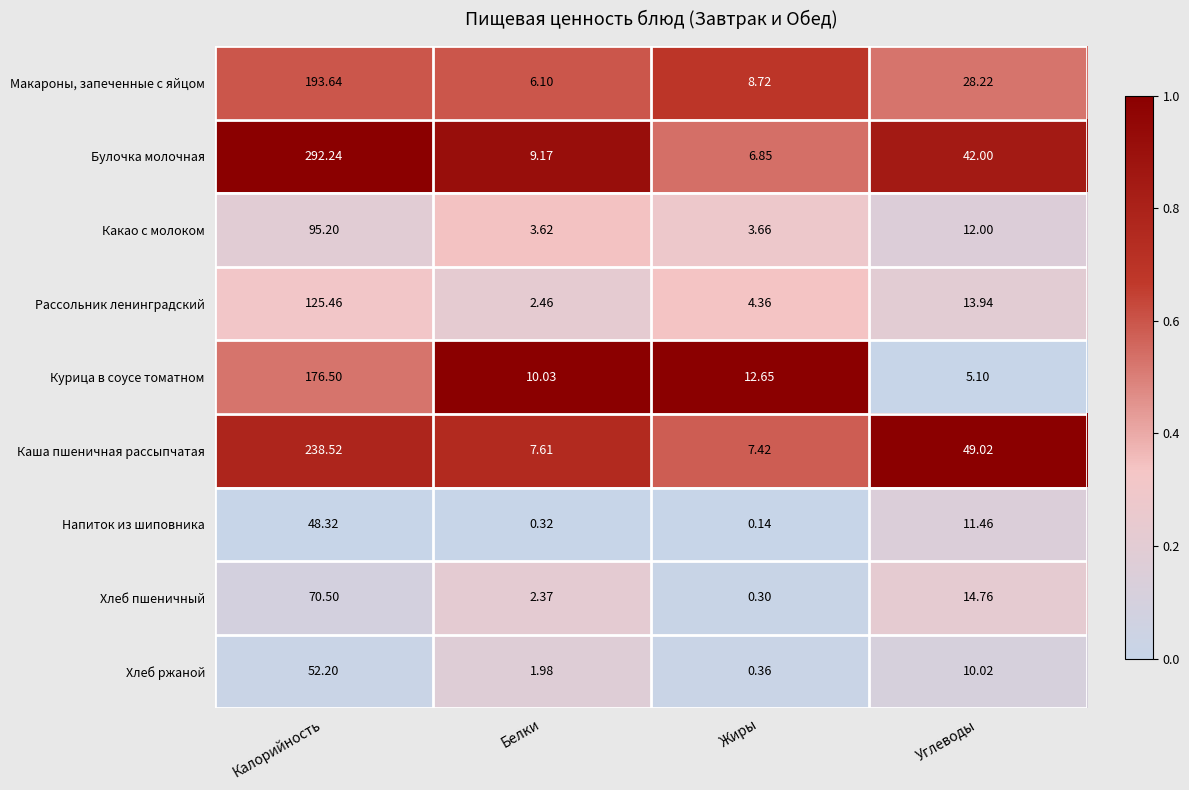

Which series changed the most between Калорийность and Жиры?

Булочка молочная